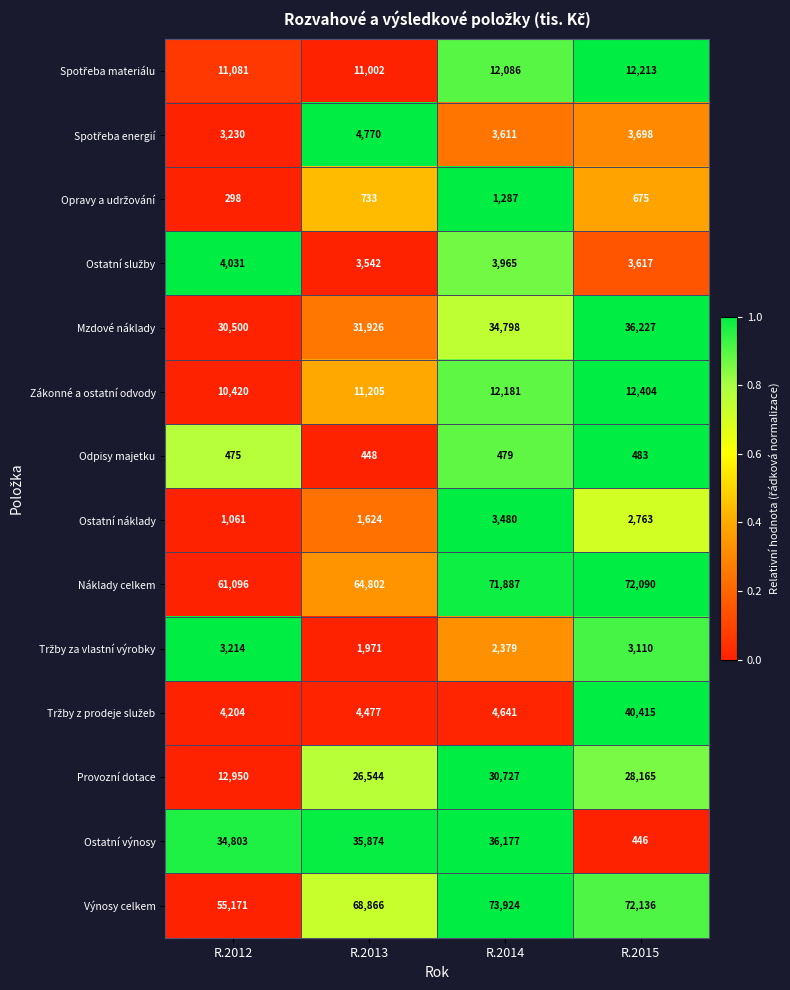

At how many categories does at least one series exceed 65474?

3